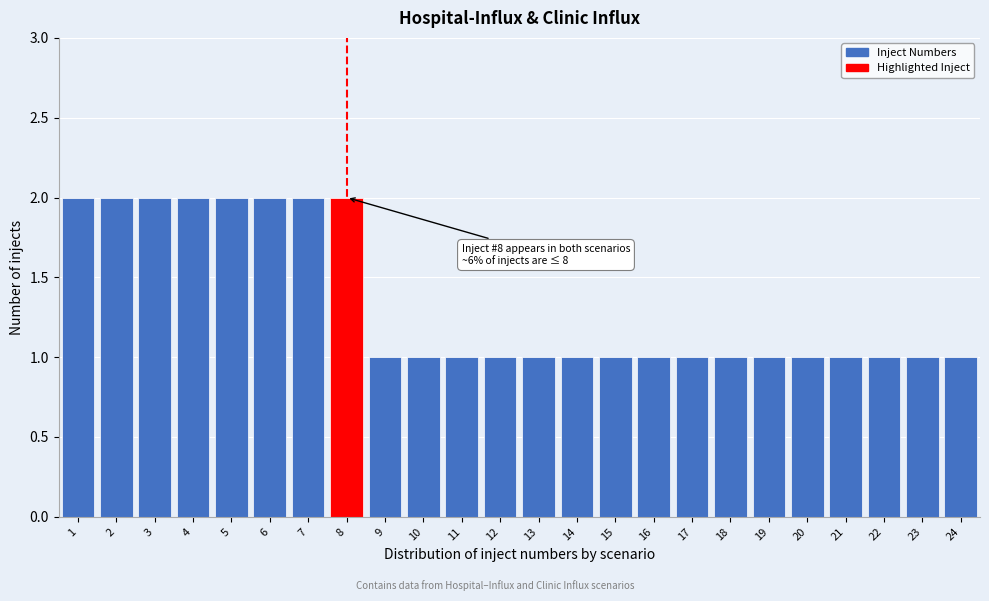

Reading left to right, extract all data points from this chart.

1=2	2=2	3=2	4=2	5=2	6=2	7=2	8=2	9=1	10=1	11=1	12=1	13=1	14=1	15=1	16=1	17=1	18=1	19=1	20=1	21=1	22=1	23=1	24=1